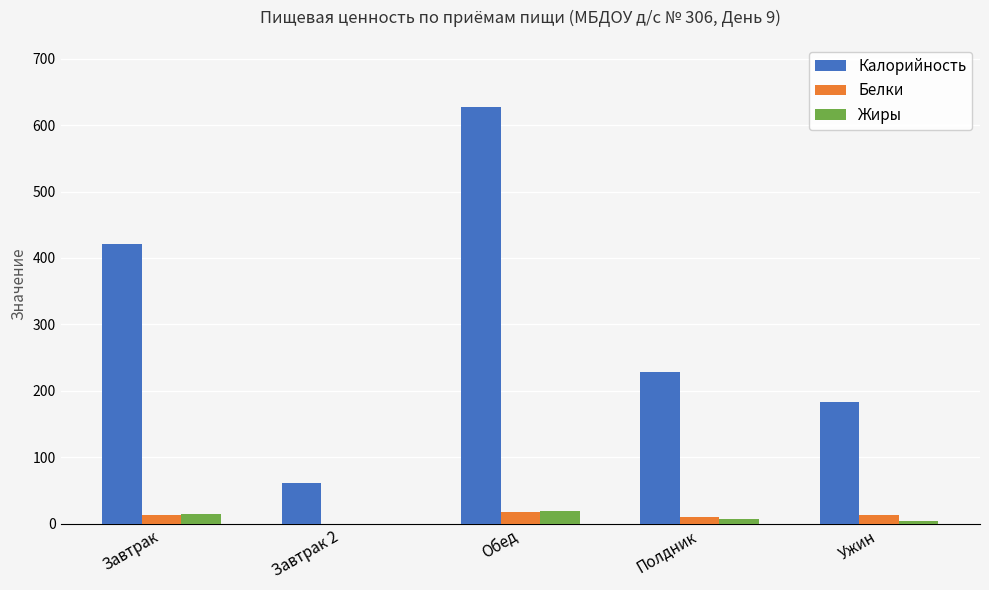

Which series has the largest total across all categories?

Калорийность